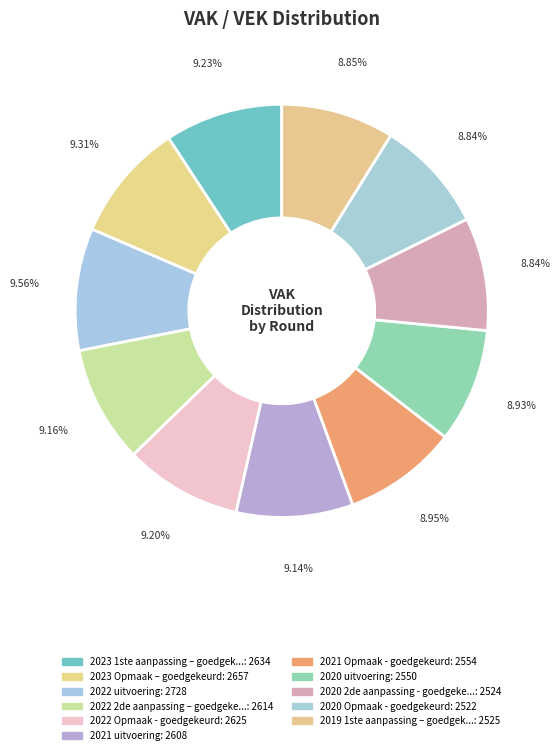

How many segments does this pie chart have?

11